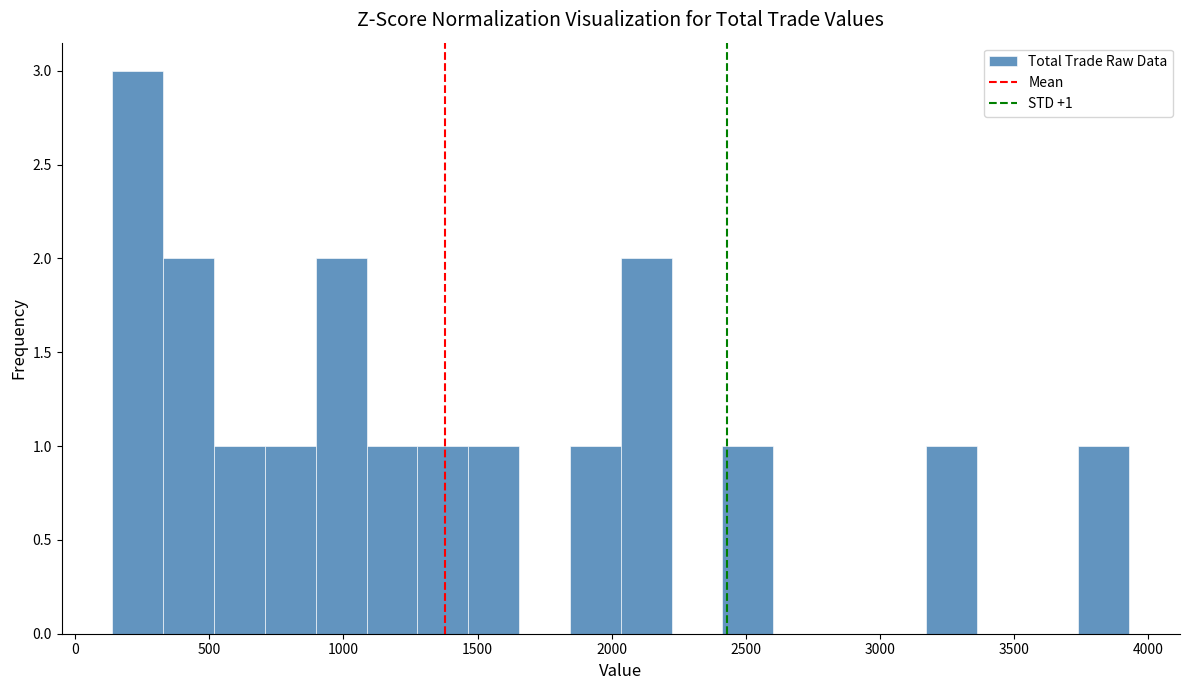

Read against the x-axis, roughly where is the centre of the tallest bar?

250